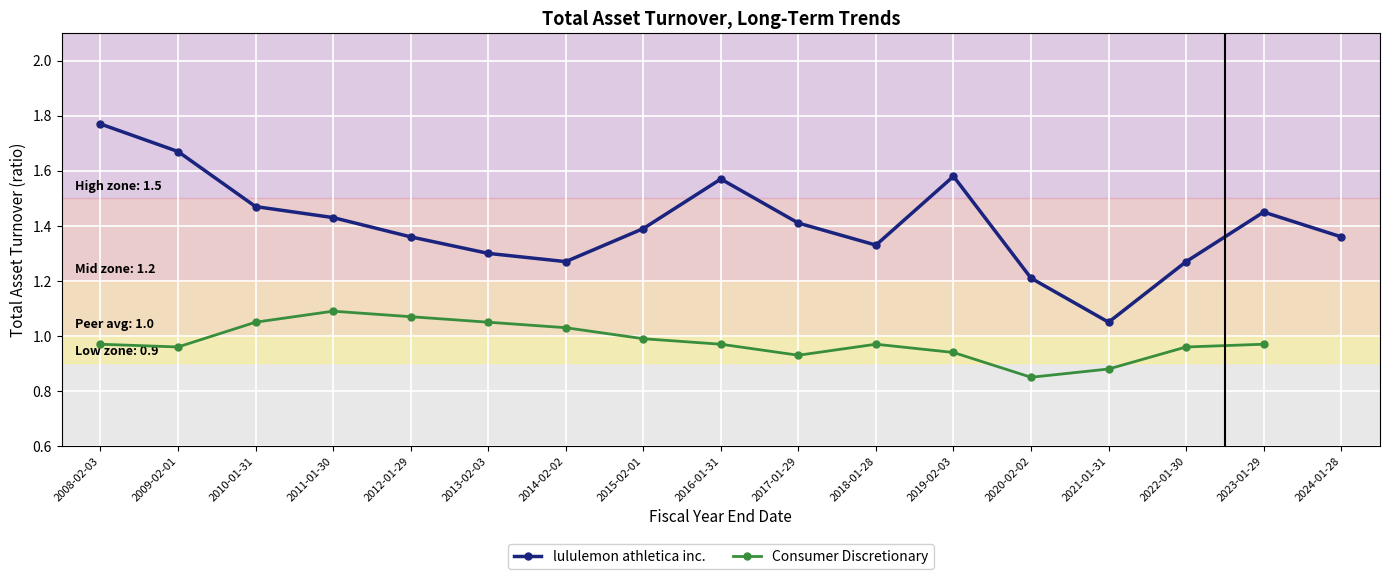

Where is the first local maximum for lululemon athletica inc.?

2016-01-31